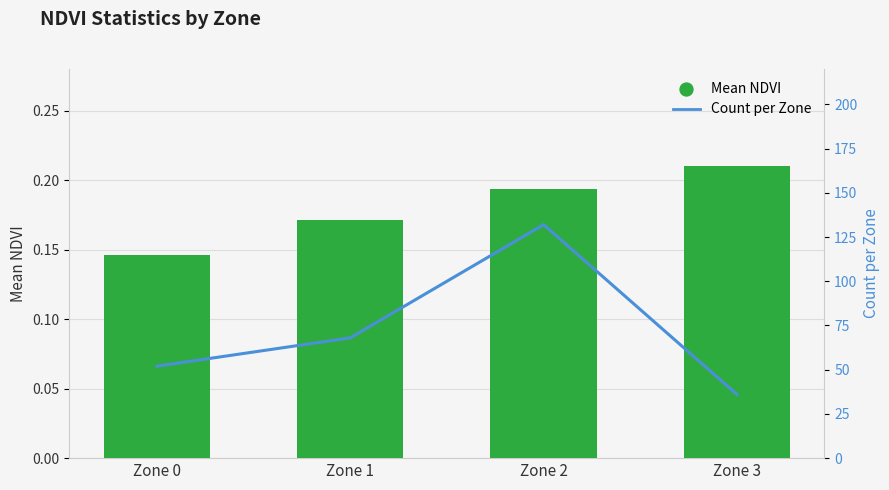

Which series has the largest total across all categories?

Count per Zone